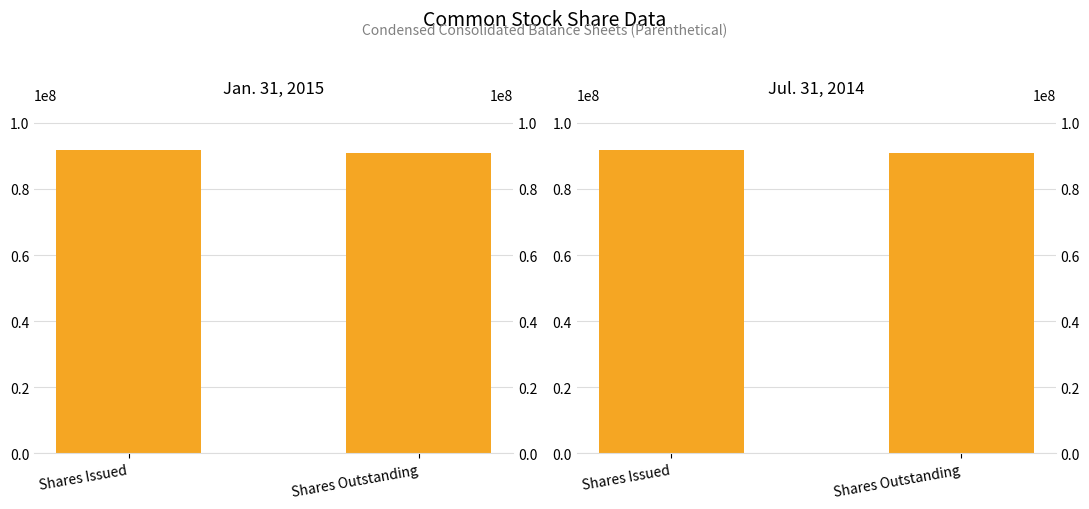

Reading left to right, transcribe all the data shown in this chart.

Jan. 31, 2015: 91891620	90966558
Jul. 31, 2014: 91891620	90966558